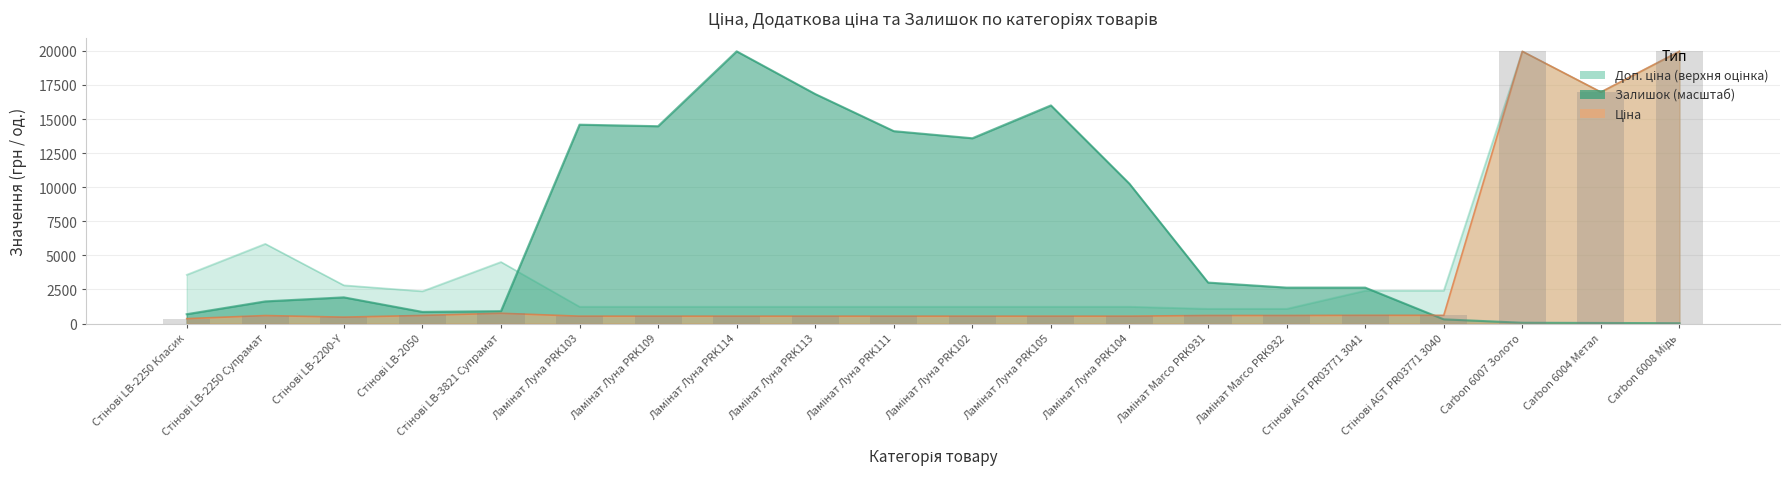

Reading left to right, list all the values displayed in this chart.

Ціна: 357.4	584.4	467.3	591.6	752.2	539.0	539.0	539.0	539.0	539.0	539.0	539.0	539.0	589.9	589.9	603.7	603.7	19964.2	16976.3	19964.2
Доп. ціна: 3573.9	5843.9	2803.6	2366.5	4513.3	1235.4	1235.4	1235.4	1235.4	1235.4	1235.4	1235.4	1235.4	1081.7	1081.7	2414.8	2414.8	19964.2	16976.3	19964.2
Залишок: 682.6	1622.2	1919.3	851.2	907.5	14583.6	14471.2	19964.2	16832.2	14109.8	13587.8	15997.0	10247.1	3003.5	2634.0	2634.0	305.2	56.2	40.2	24.1